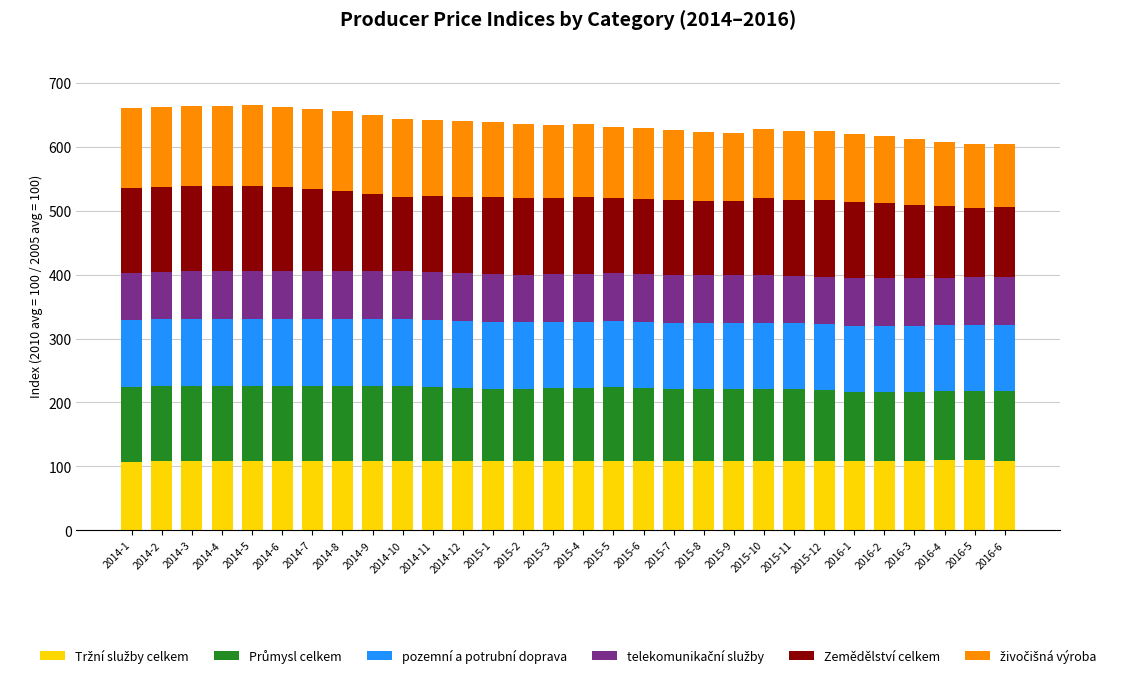

What is the total value across all series at 2014-6?

663.1